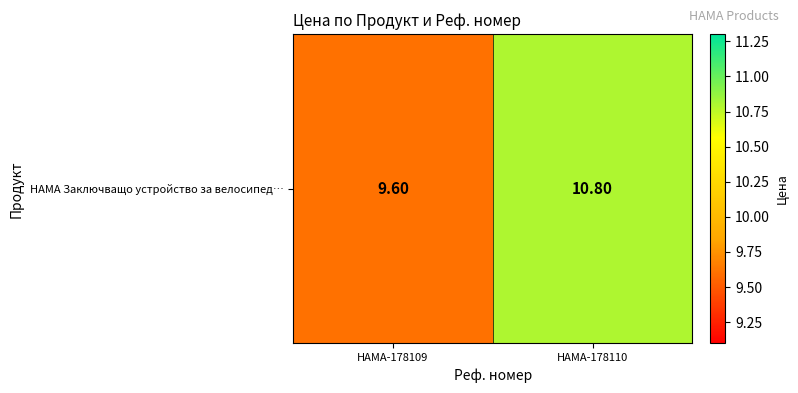

What is the difference between the maximum and minimum values?

1.2